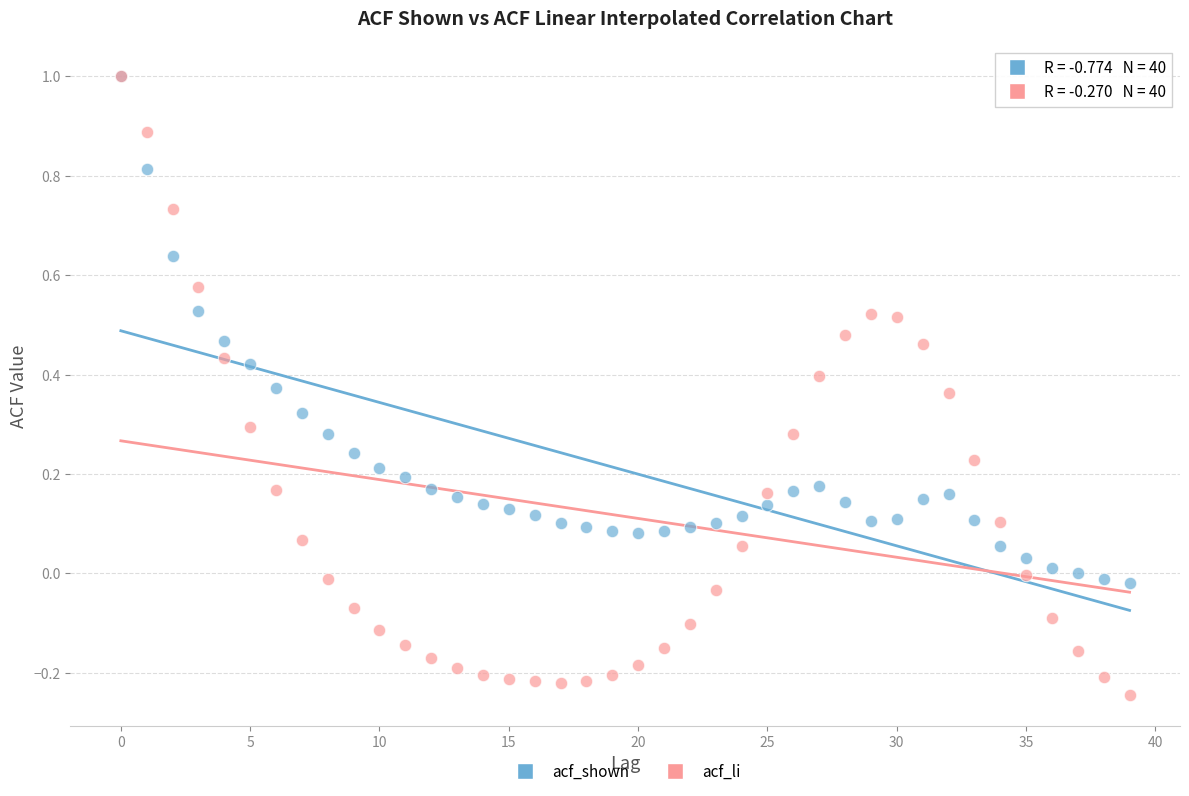

Which series has the largest Y range (max minus min)?

acf_li